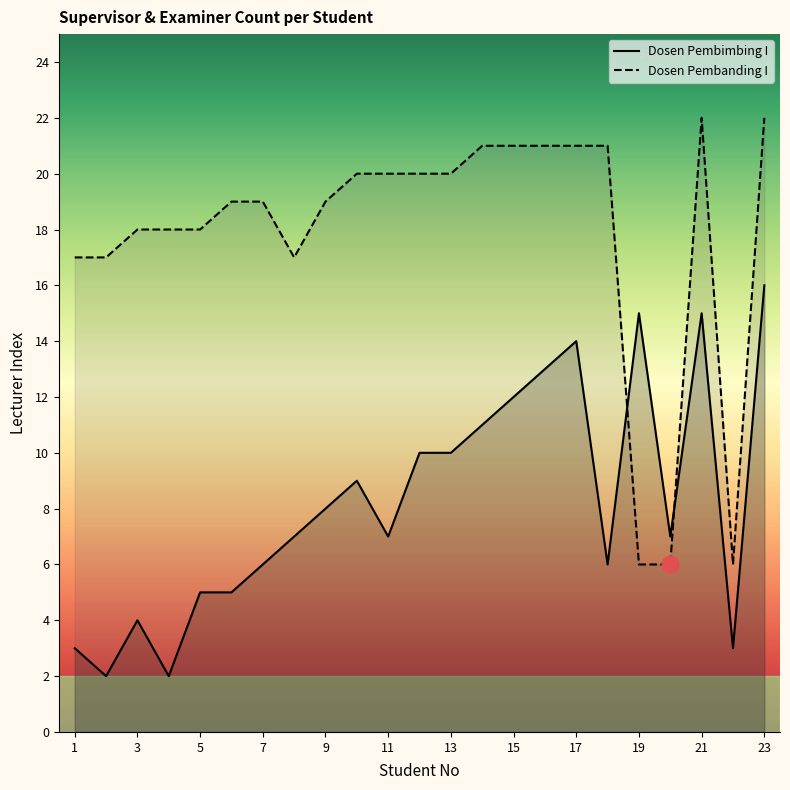

What is the sum of the Dosen Pembanding I values at 4 and 17?

39